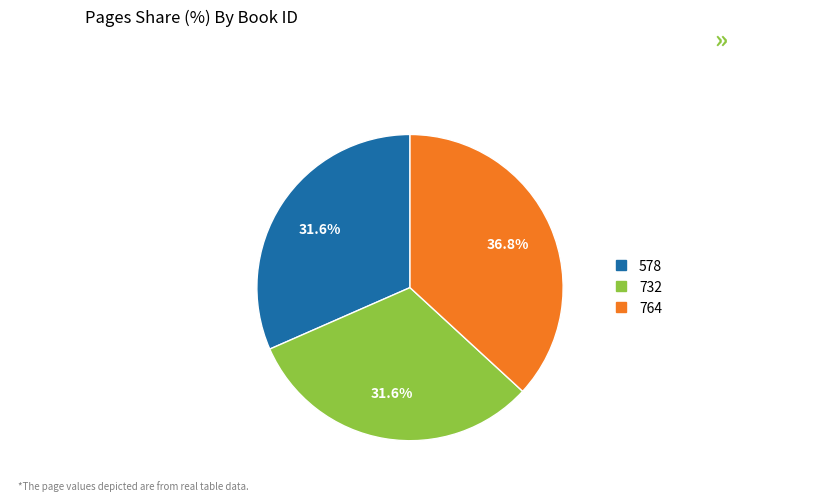

Does 578 account for over 50% of the chart?

No